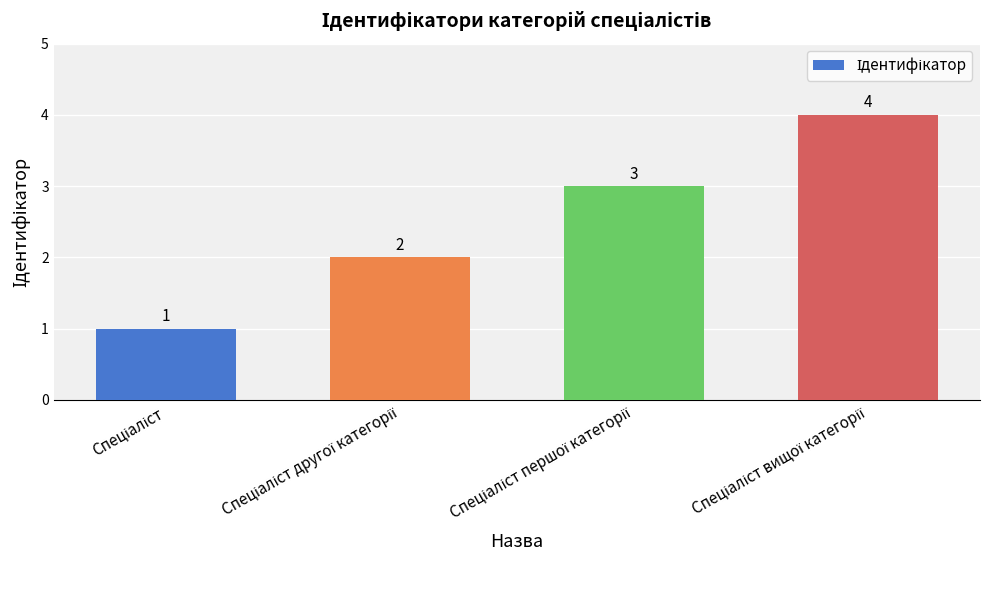

What is the smallest value displayed?

1